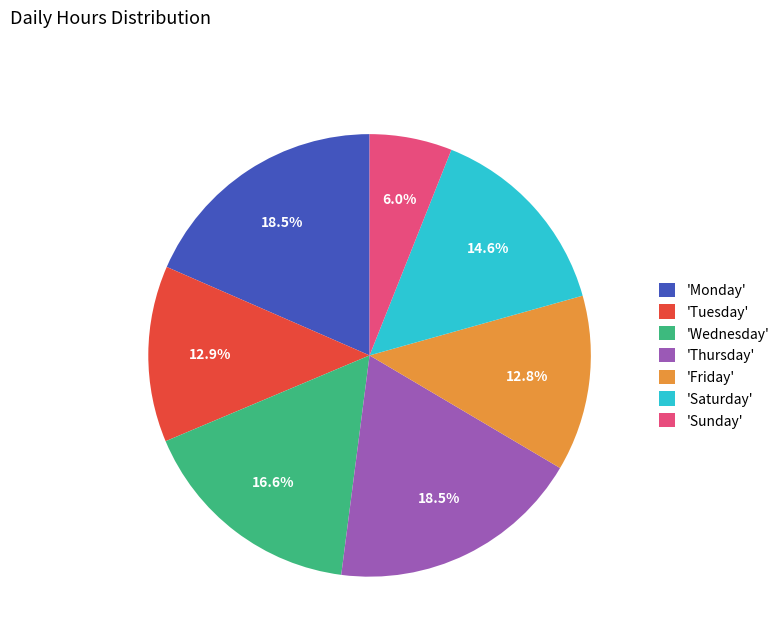

What is the smallest slice in the pie chart?

'Sunday'